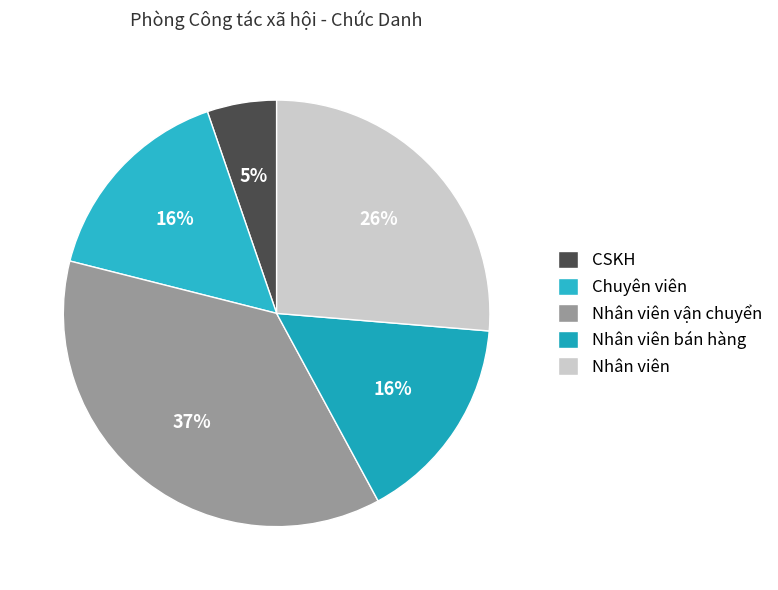

How many slices are in this pie chart?

5